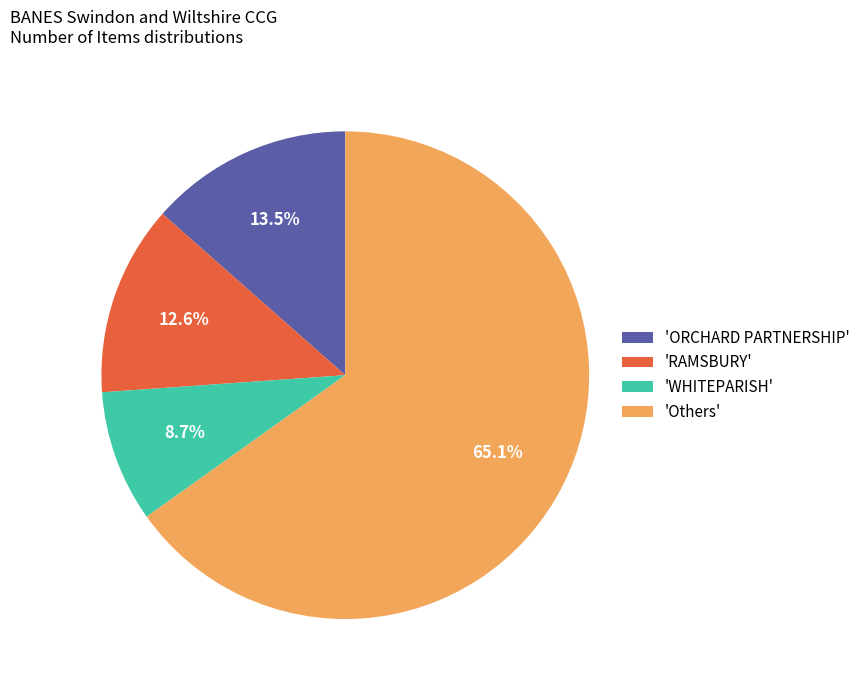

Which slice is the largest?

'Others'